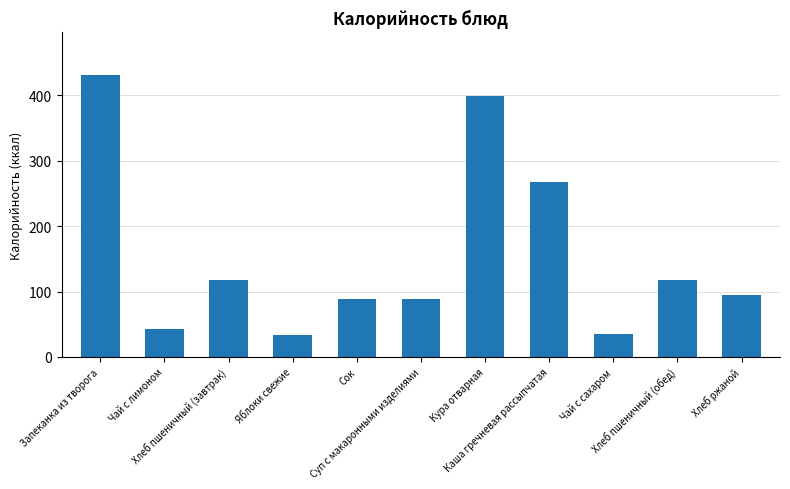

What is the ratio of the value at Кура отварная to the value at Чай с лимоном?

9.5